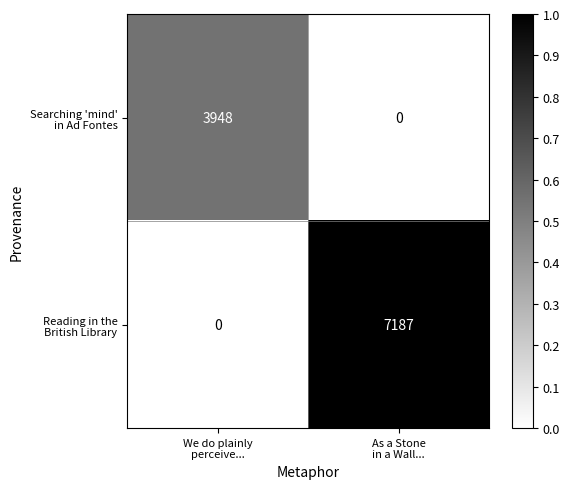

What is the maximum value shown in the chart?

7187